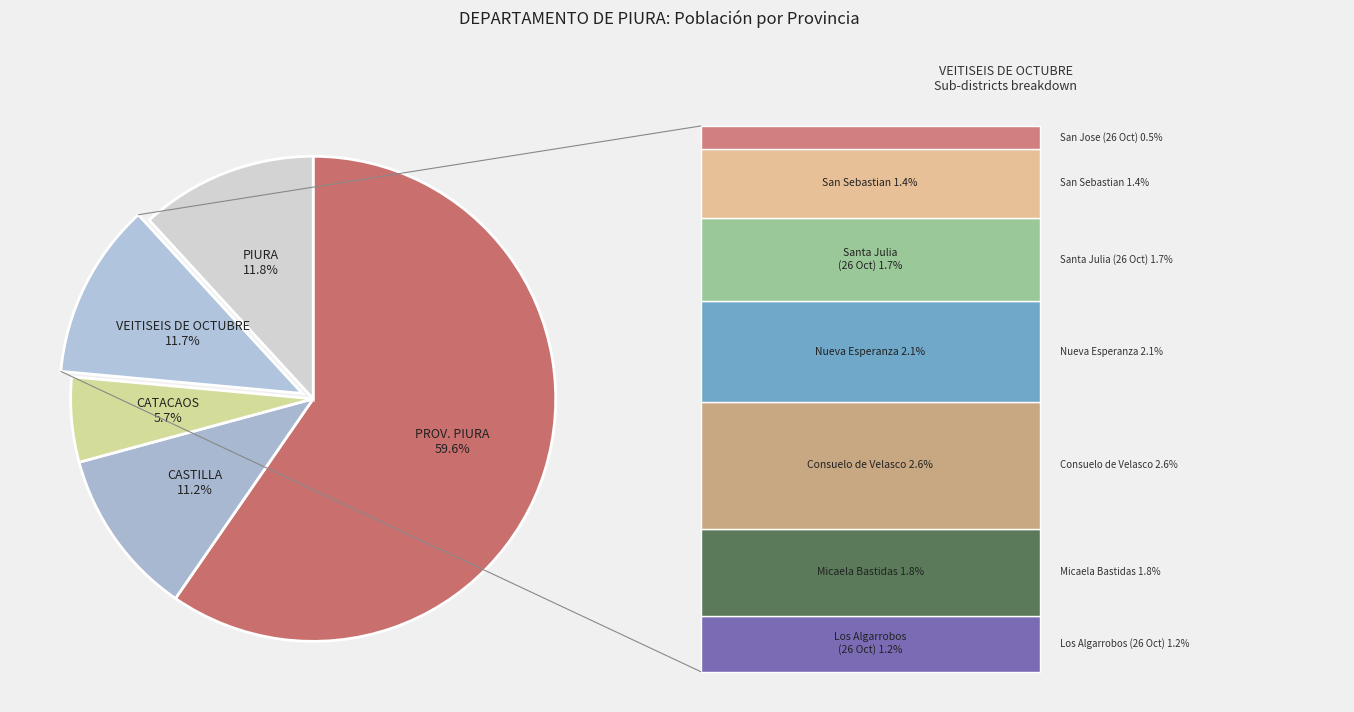

How many segments does this pie chart have?

5